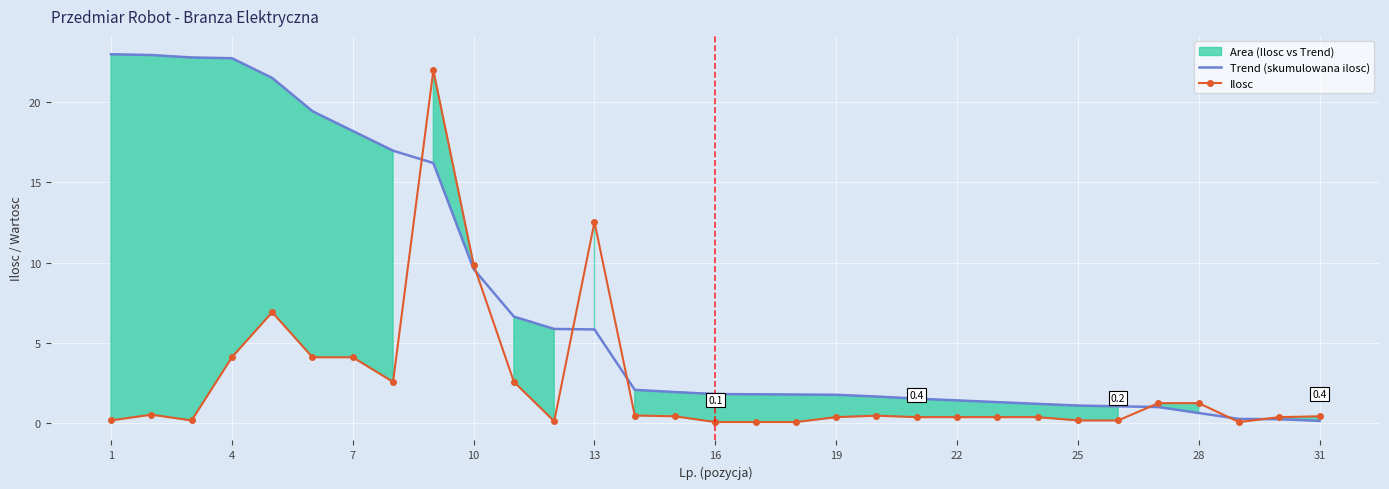

How many categories are shown in the chart?

31